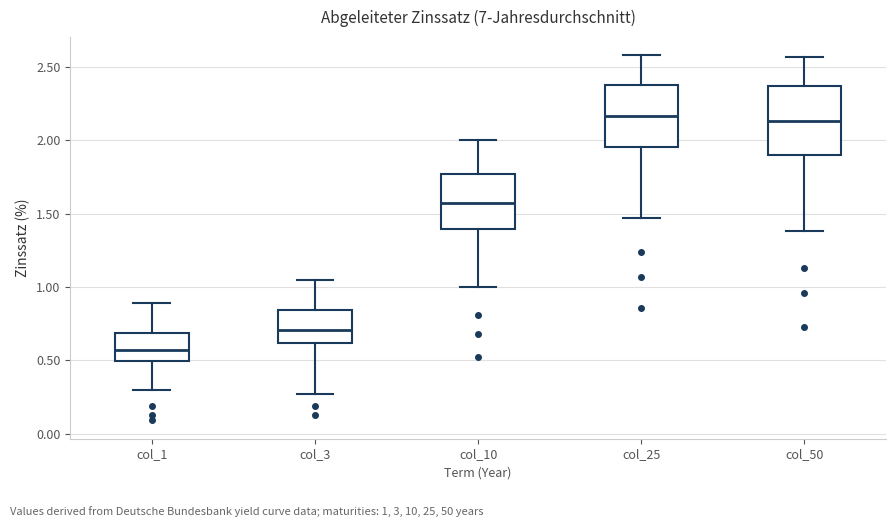

Which box has the lowest median line?

col_1